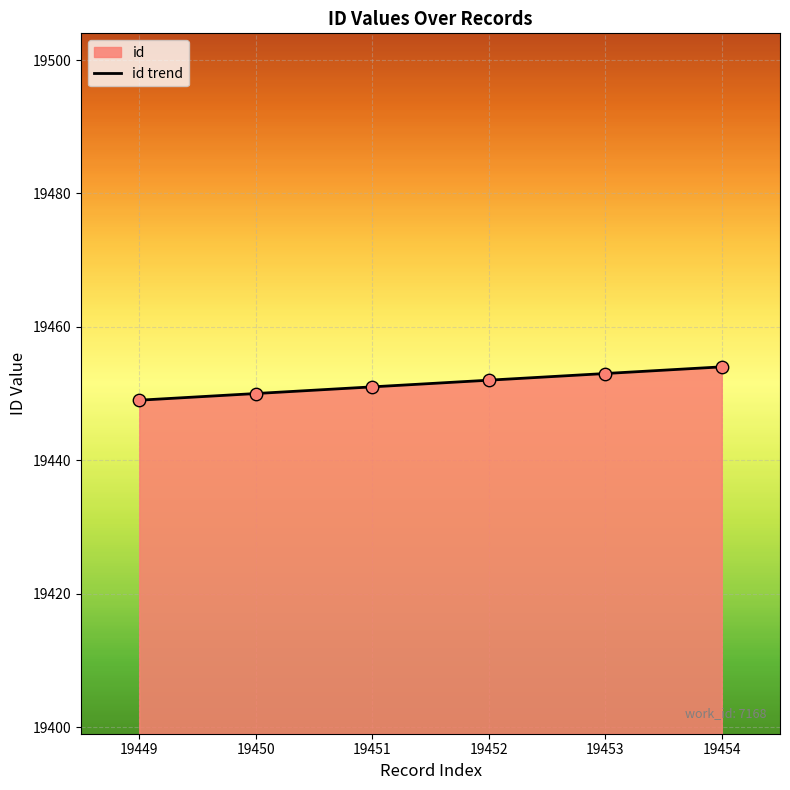

Approximately how many times larger is the value at 19452 compared to 19451?

1.0